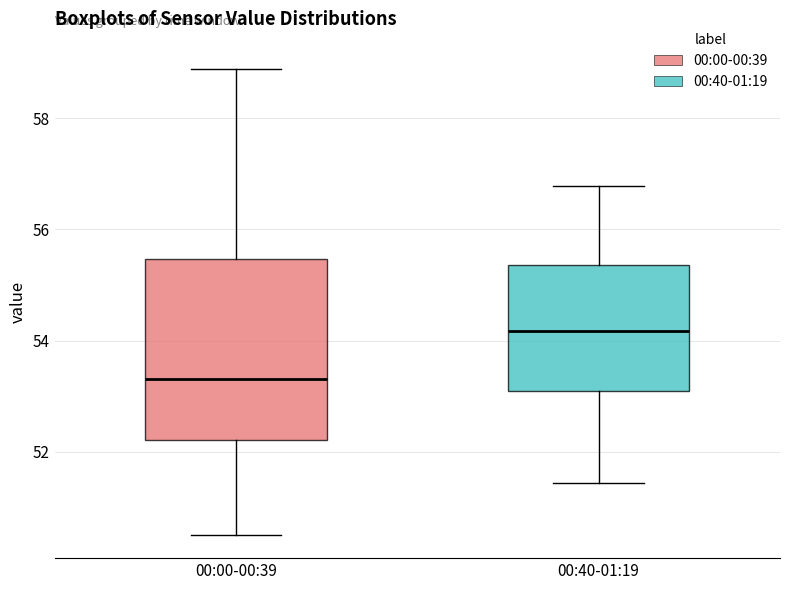

Which box's median line is the highest?

00:40-01:19